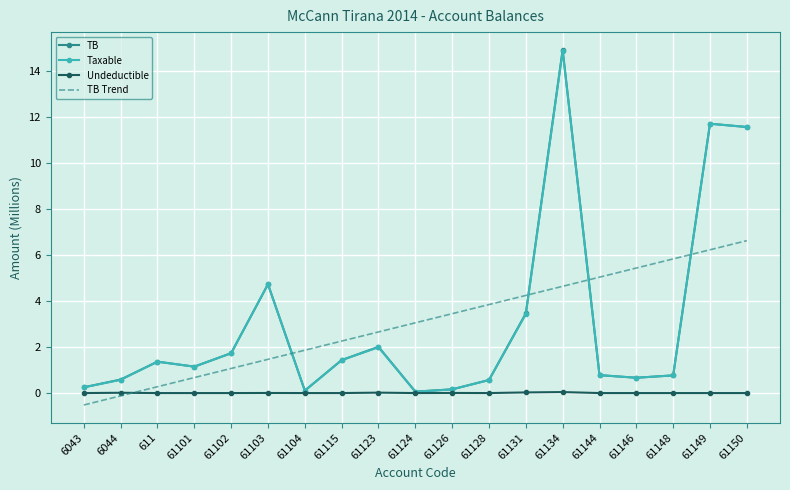

List the labels in order of TB Trend value, smallest first.

6043, 6044, 611, 61101, 61102, 61103, 61104, 61115, 61123, 61124, 61126, 61128, 61131, 61134, 61144, 61146, 61148, 61149, 61150